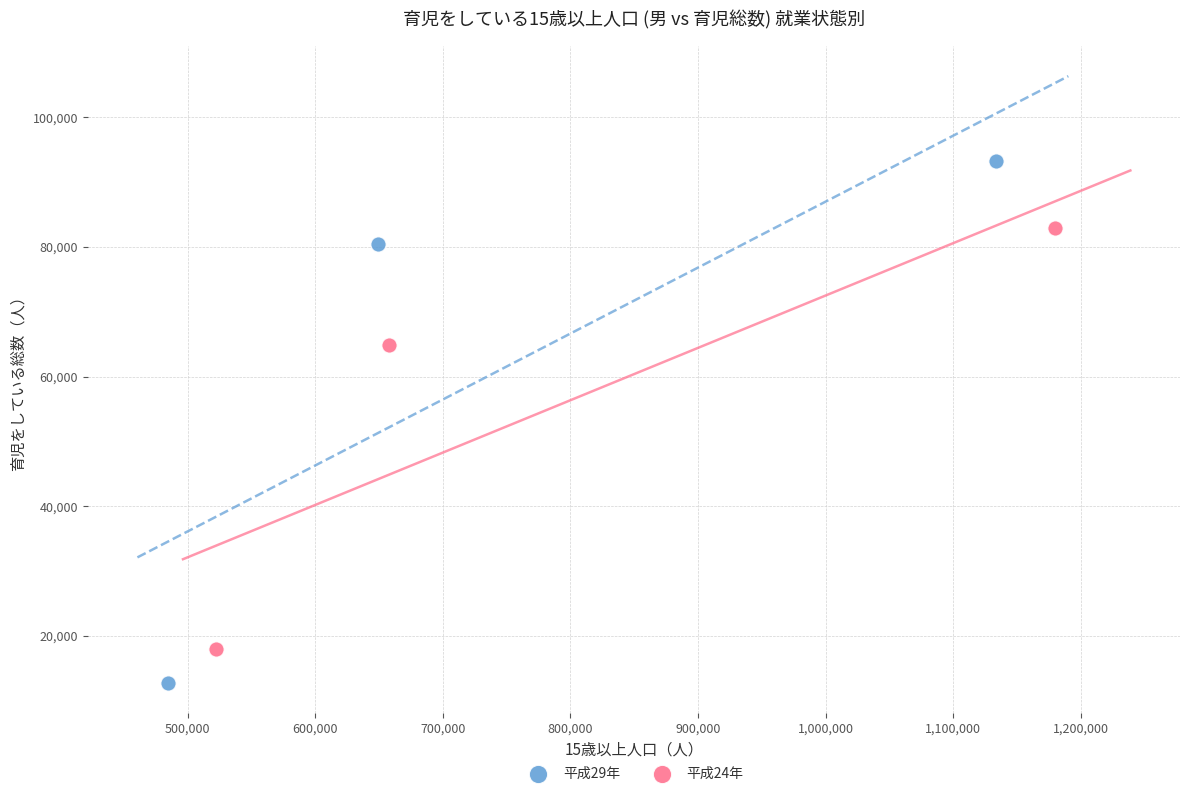

Which series reaches the minimum Y coordinate?

平成29年